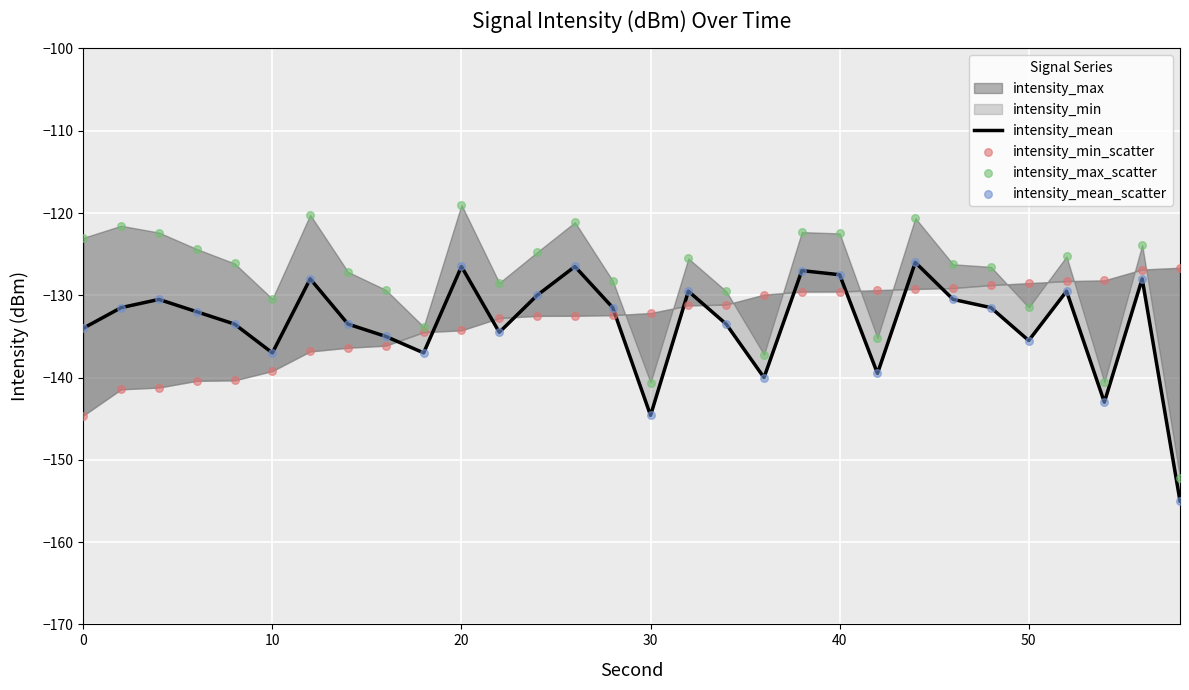

Which series reaches the minimum Y coordinate?

intensity_mean